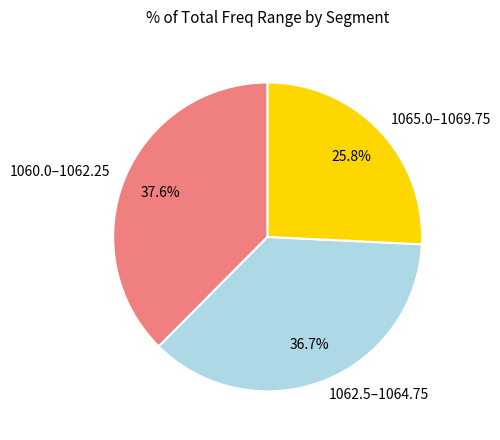

What is the largest slice in the pie chart?

1060.0–1062.25